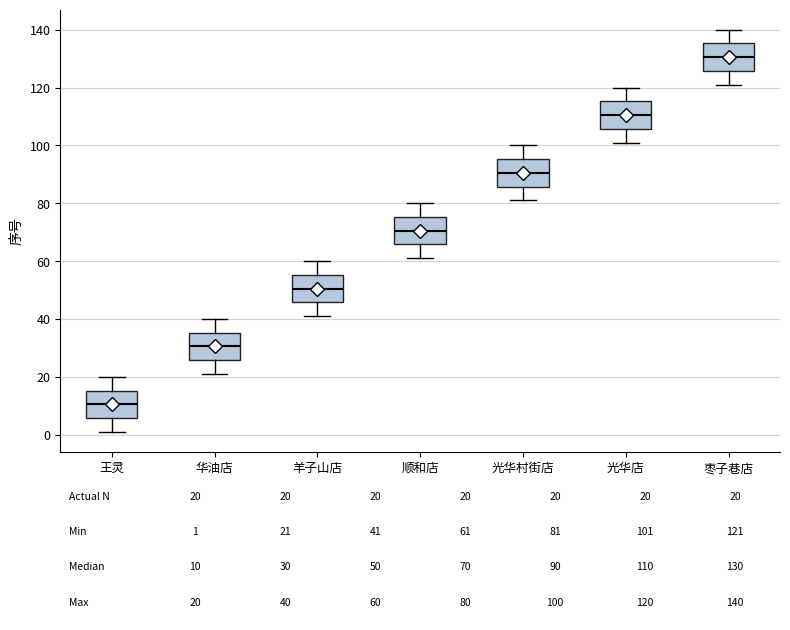

Which box has the lowest median line?

王灵